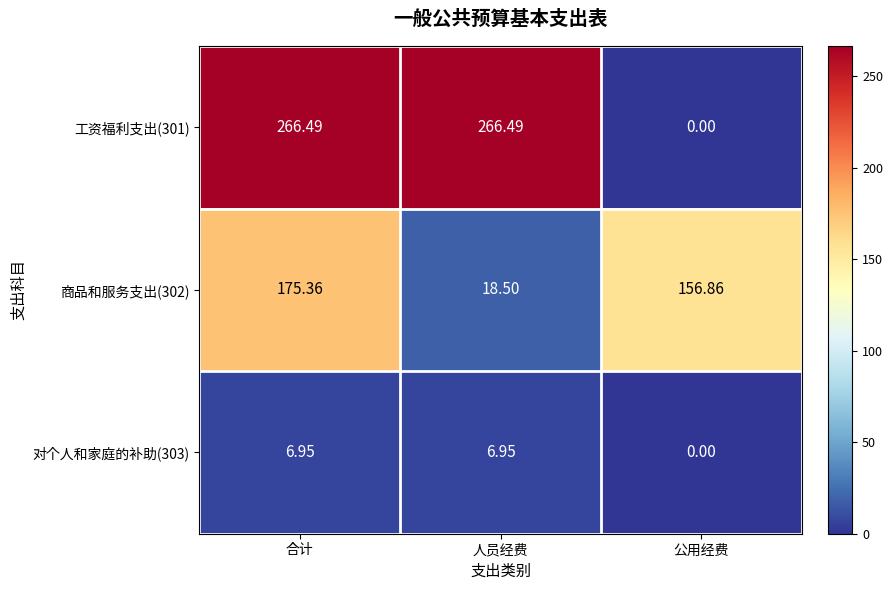

At which category is the sum across all series the highest?

合计